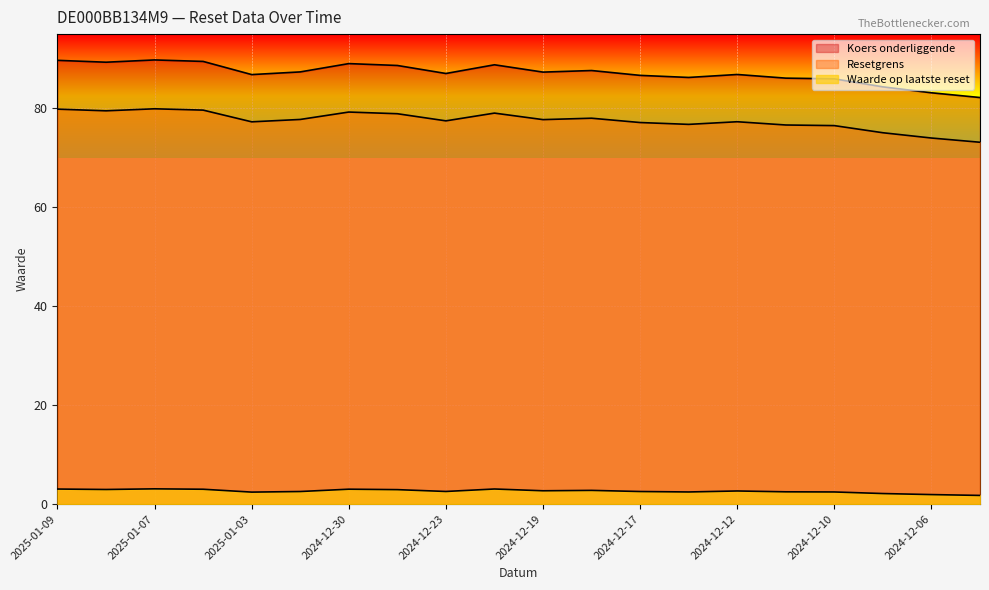

What is the difference between the highest and lowest values at 2025-01-09?

86.7